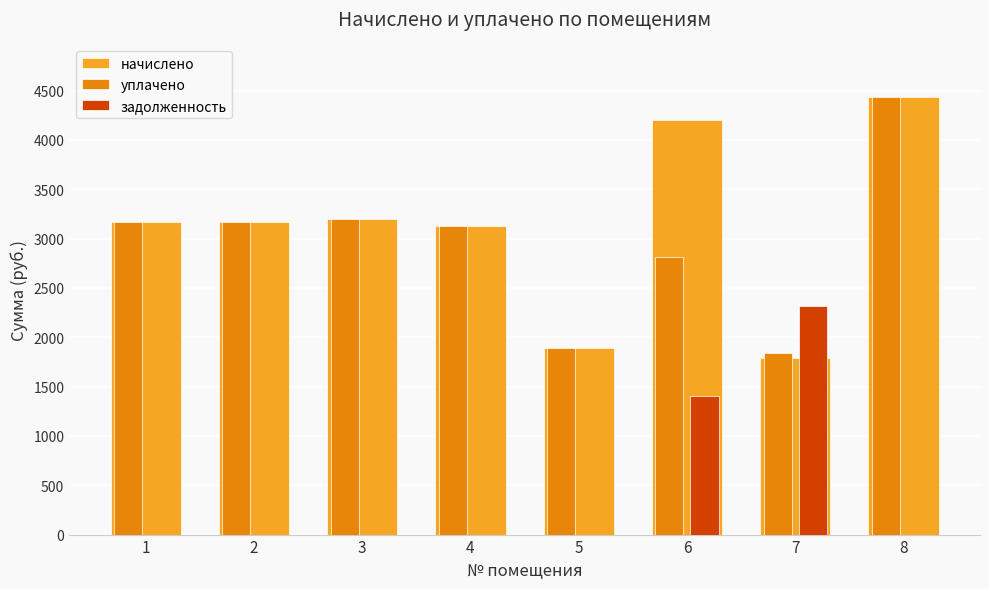

What is the total value across all series at 2?

6334.9